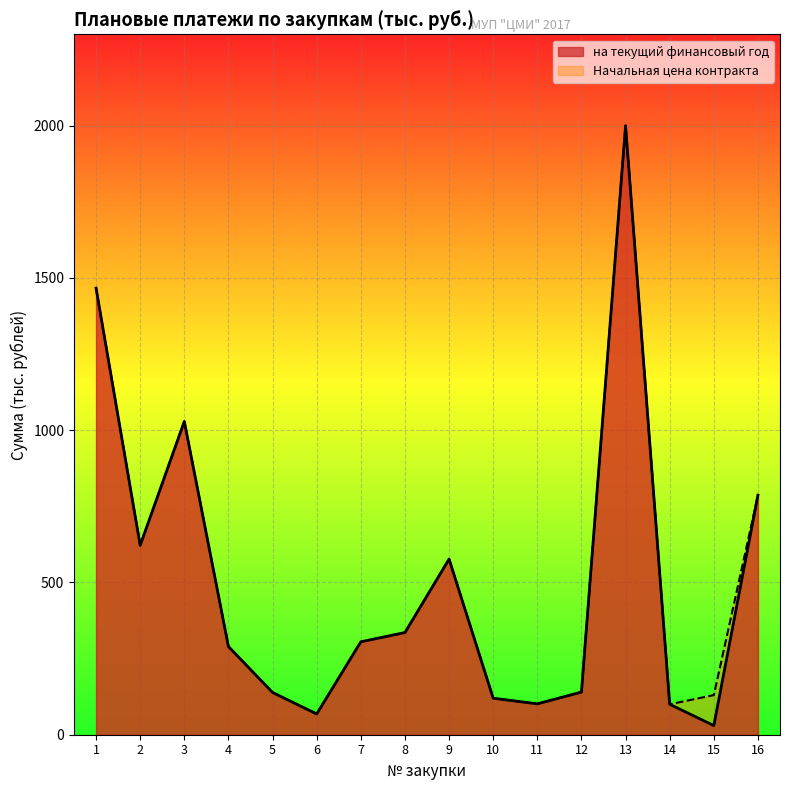

Is the value of Начальная цена контракта at 9 greater than the value of на текущий финансовый год at 8?

Yes